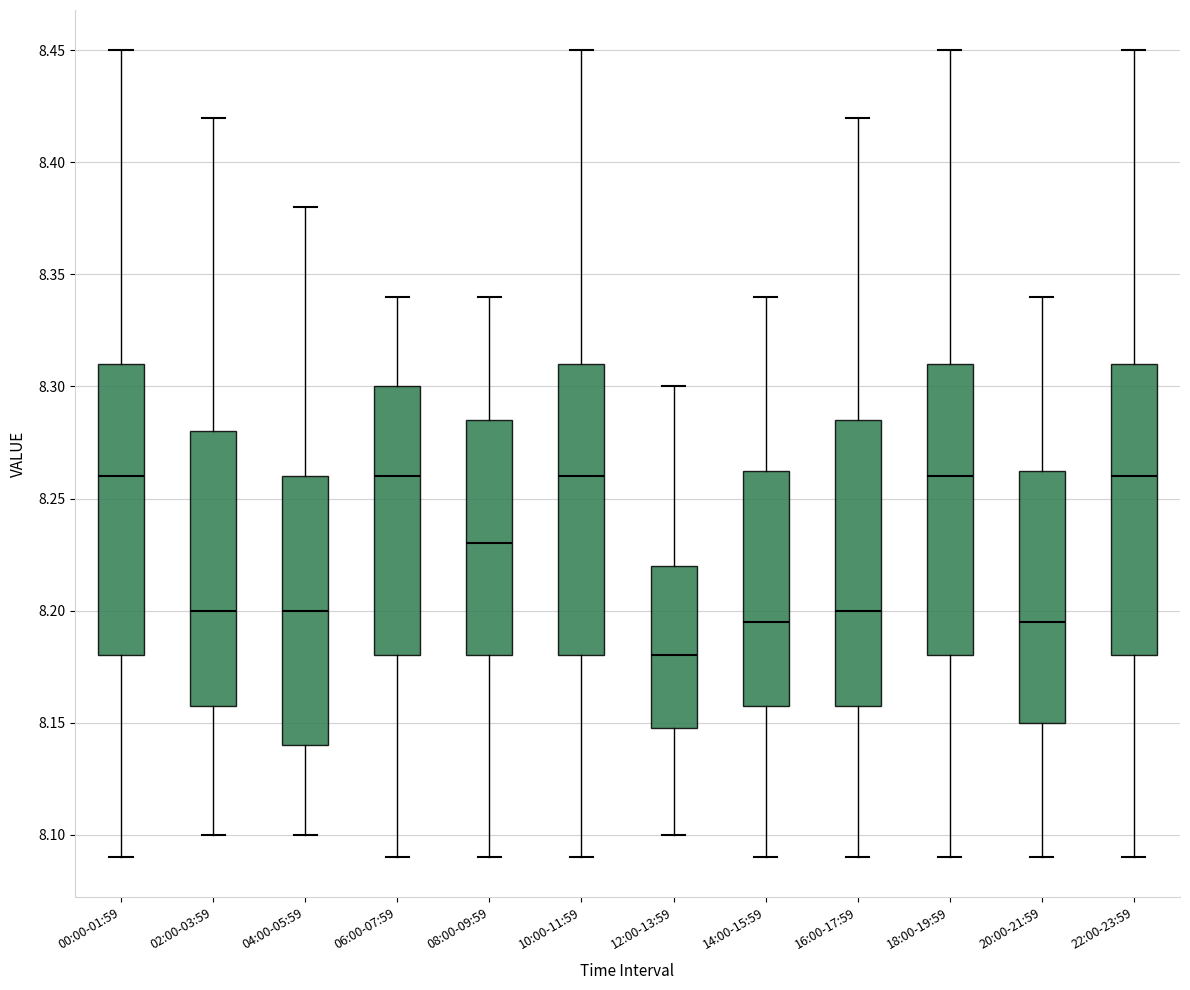

Reading left to right, read every box against the y-axis: the position of its median line, the range the box covers, and the ends of its whiskers. The values are not printed on the chart, so give them approximately, as read against the axis.

00:00-01:59: median 8.260, box 8.180 to 8.310, whiskers 8.090 to 8.450
02:00-03:59: median 8.200, box 8.160 to 8.280, whiskers 8.100 to 8.420
04:00-05:59: median 8.200, box 8.140 to 8.260, whiskers 8.100 to 8.380
06:00-07:59: median 8.260, box 8.180 to 8.300, whiskers 8.090 to 8.340
08:00-09:59: median 8.230, box 8.180 to 8.285, whiskers 8.090 to 8.340
10:00-11:59: median 8.260, box 8.180 to 8.310, whiskers 8.090 to 8.450
12:00-13:59: median 8.180, box 8.150 to 8.220, whiskers 8.100 to 8.300
14:00-15:59: median 8.195, box 8.160 to 8.265, whiskers 8.090 to 8.340
16:00-17:59: median 8.200, box 8.160 to 8.285, whiskers 8.090 to 8.420
18:00-19:59: median 8.260, box 8.180 to 8.310, whiskers 8.090 to 8.450
20:00-21:59: median 8.195, box 8.150 to 8.265, whiskers 8.090 to 8.340
22:00-23:59: median 8.260, box 8.180 to 8.310, whiskers 8.090 to 8.450